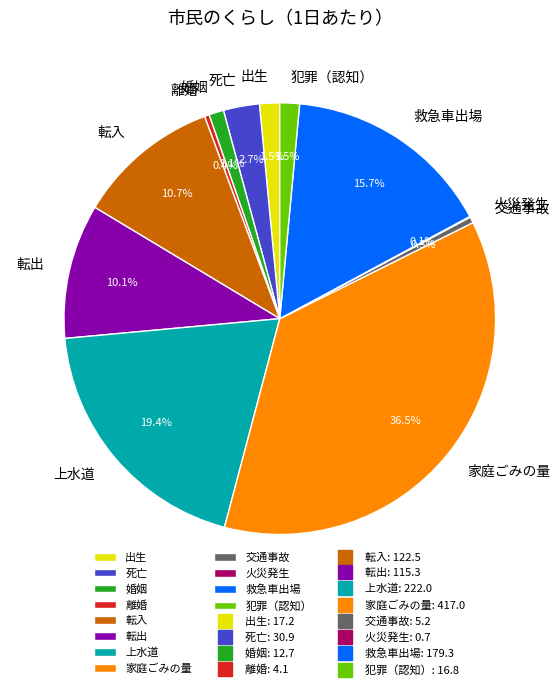

What is the ratio of the value at 家庭ごみの量 to the value at 救急車出場?

2.3